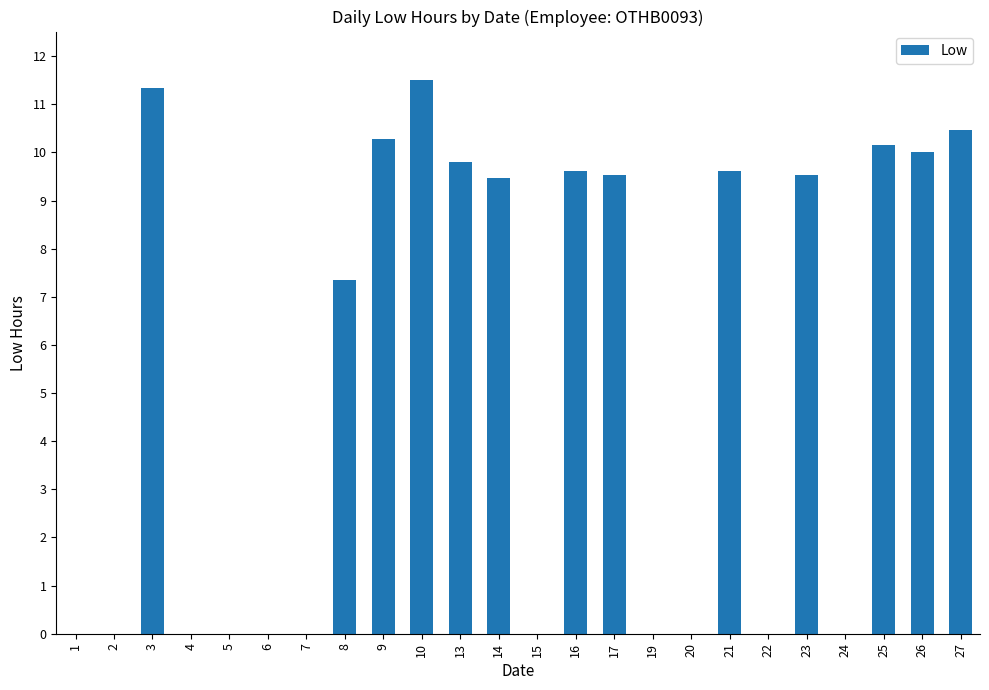

Is it true that the value at 17 is 9.5?

True